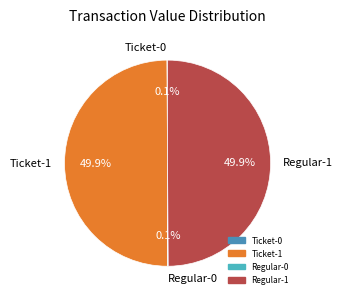

How many slices are in this pie chart?

4